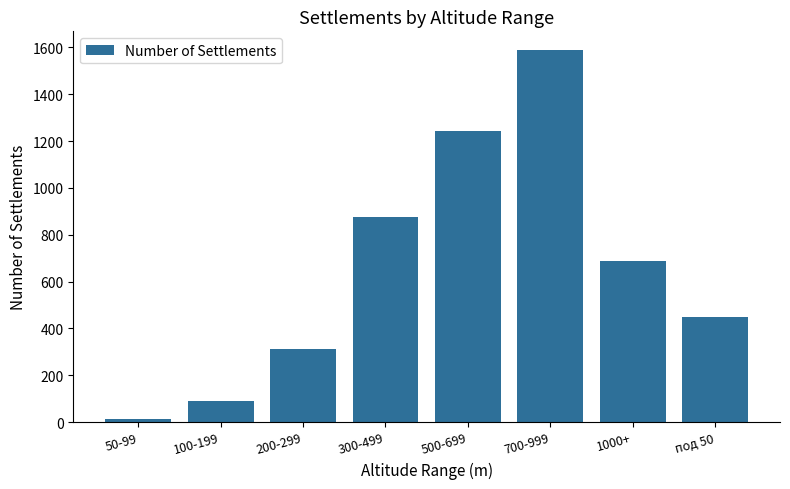

Approximately how many times larger is the value at 200-299 compared to 500-699?

0.3